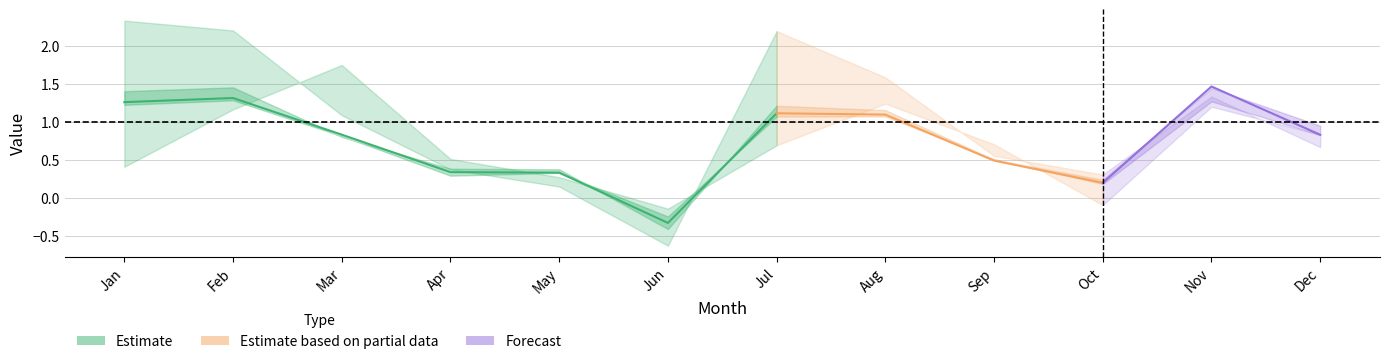

What is the difference between the pct75 values at Jan and Sep?

0.9